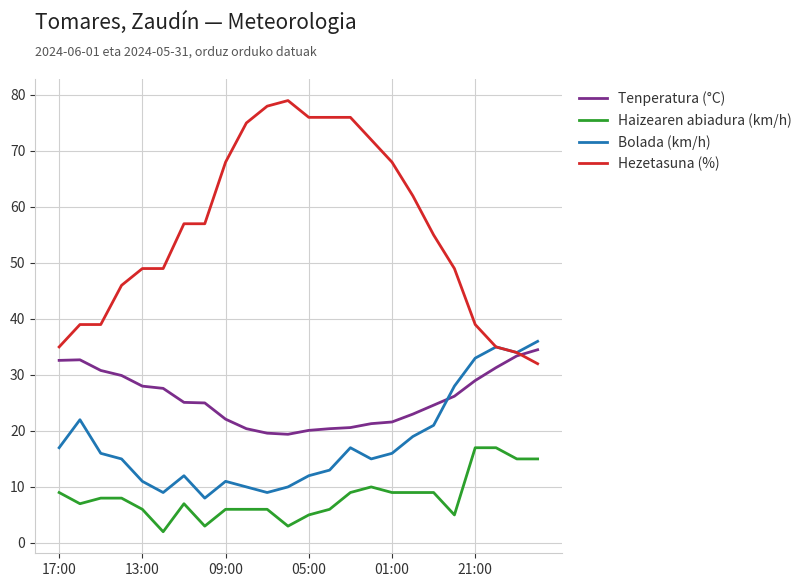

Which series has the largest range (max minus min)?

Hezetasuna (%)